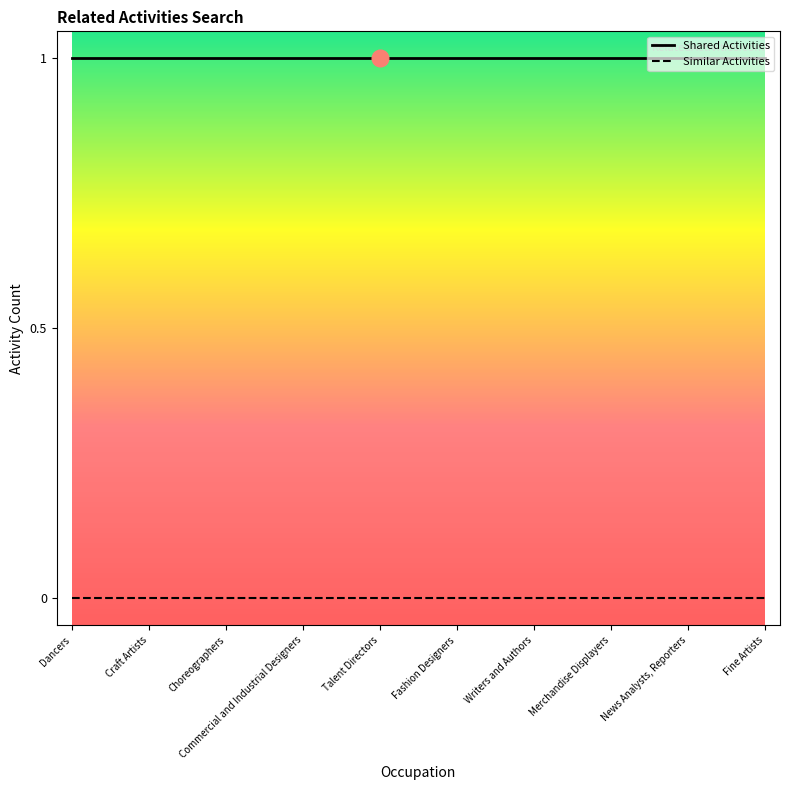

True or false: Similar Activities and Shared Activities cross at least once.

False